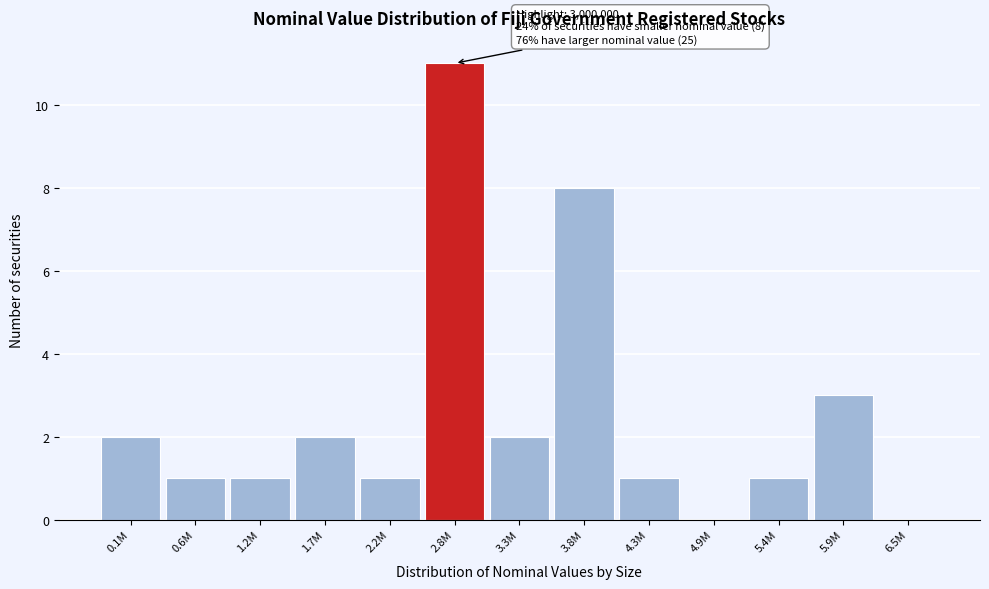

Reading left to right, extract all data points from this chart.

0.1M=2	0.6M=1	1.2M=1	1.7M=2	2.2M=1	2.8M=11	3.3M=2	3.8M=8	4.3M=1	4.9M=0	5.4M=1	5.9M=3	6.5M=0